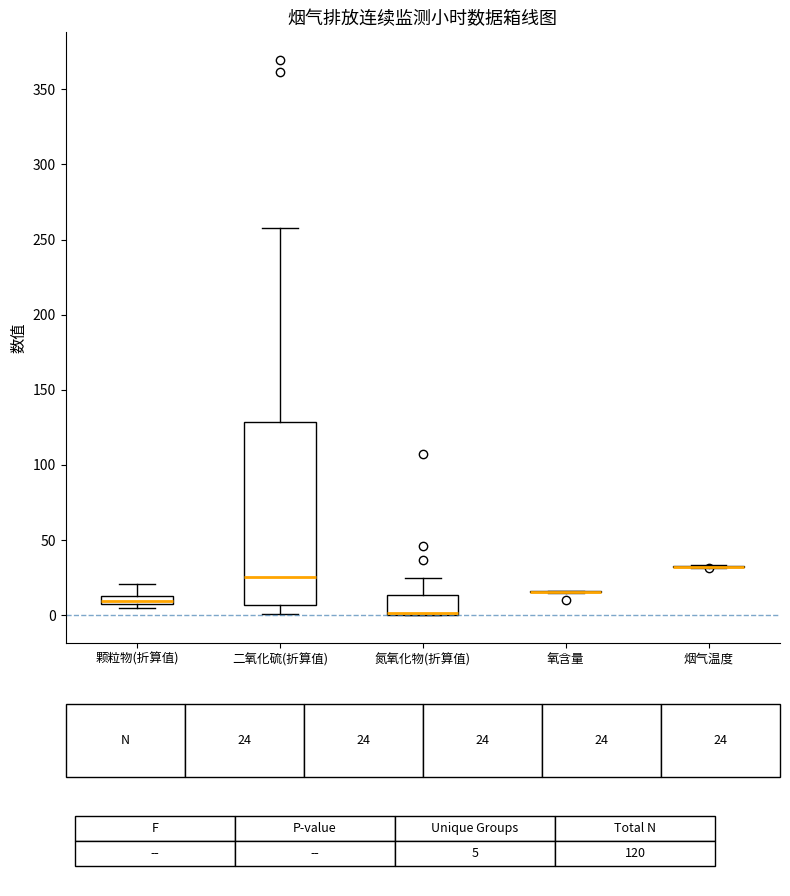

Which box is the tallest, from its lower edge to its upper edge?

二氧化硫(折算值)